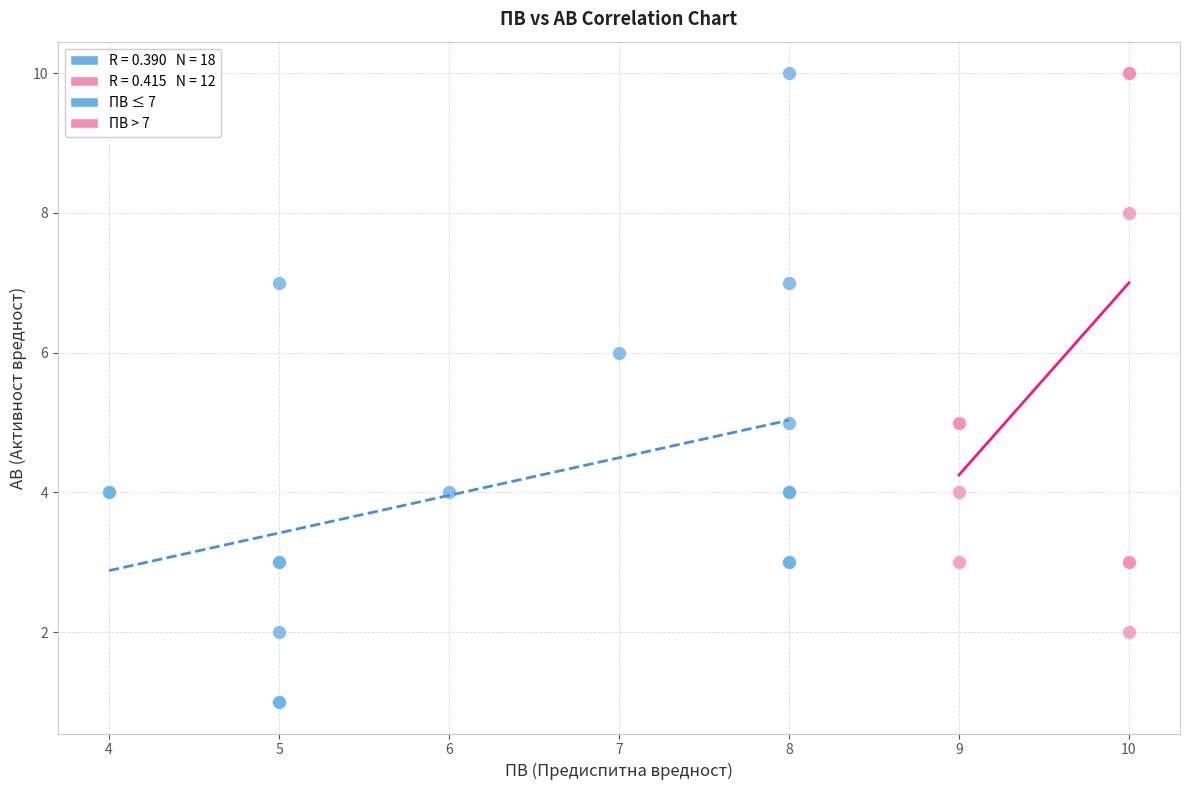

Which series contains the lowest Y value?

ПВ ≤ 7